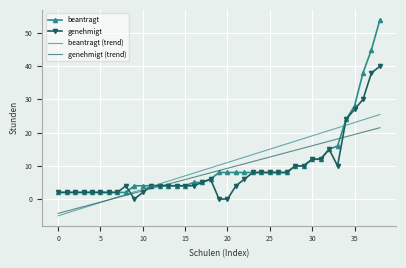

Which series has the widest spread of values?

beantragt